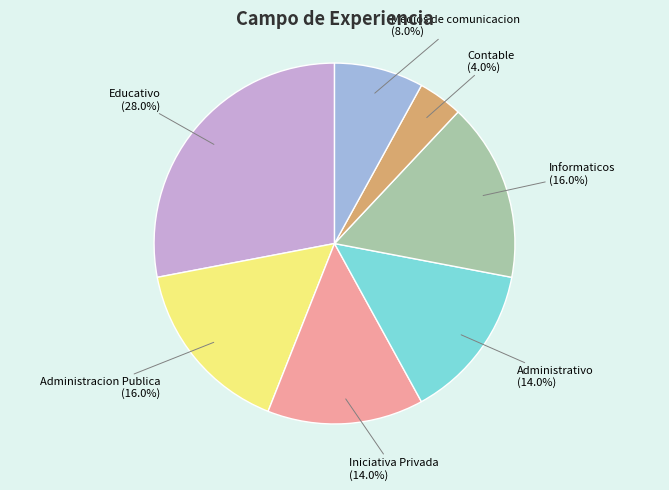

Is there any slice that represents more than half of the pie?

No